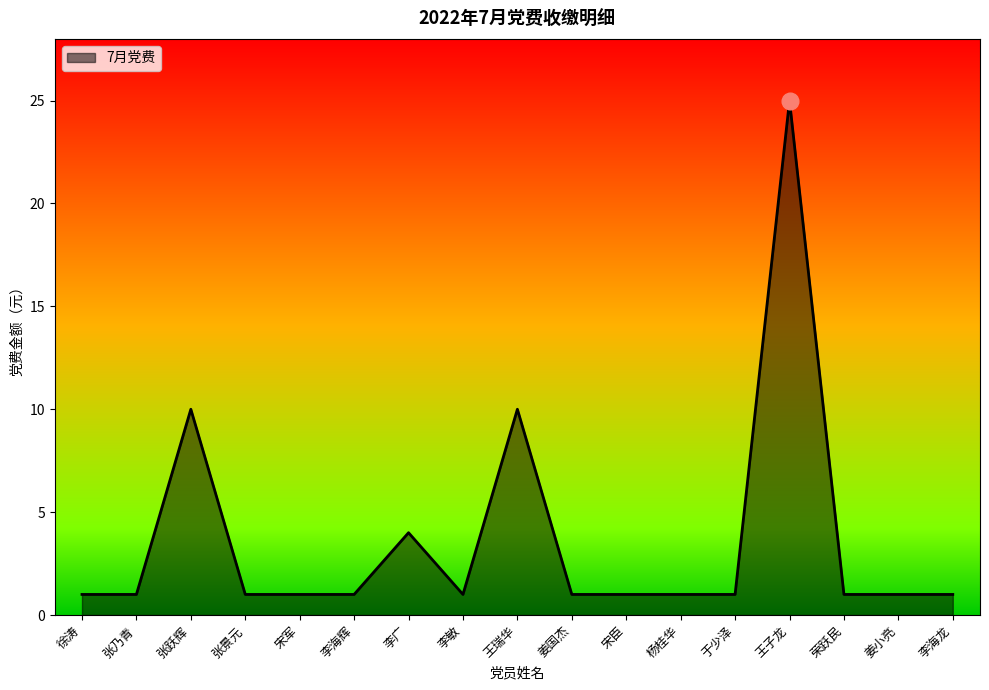

True or false: the data shows 1 at 荣跃民.

True